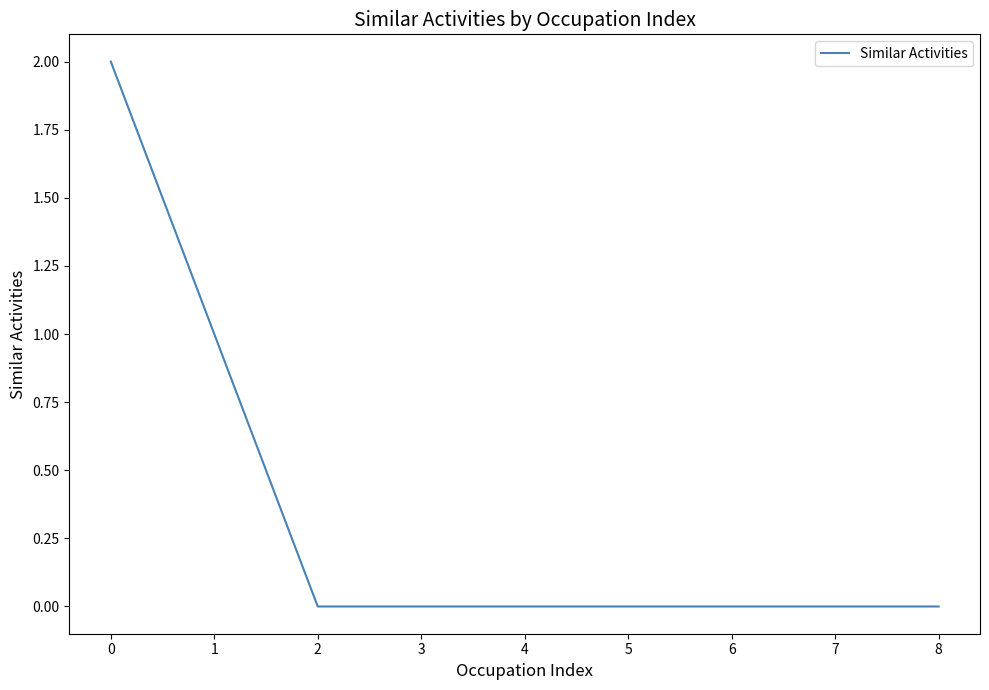

What is the change in value from 0 to 2?

-2